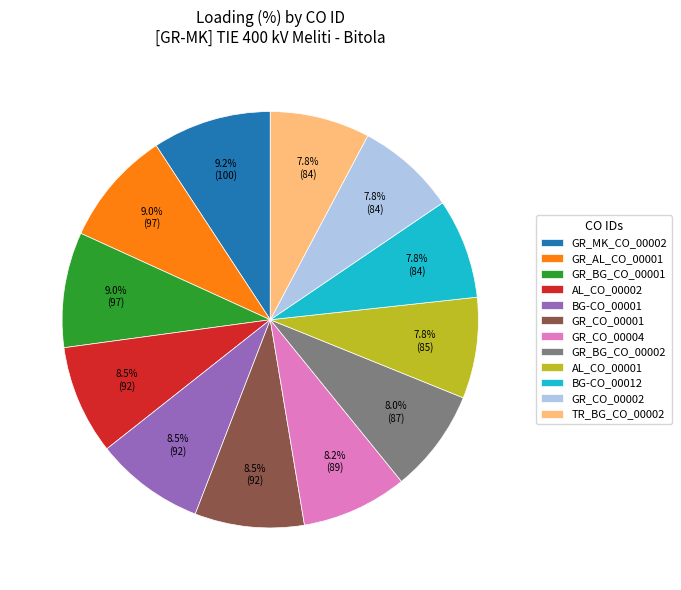

What percentage do GR_AL_CO_00001 and GR_CO_00001 together represent?

17.5%